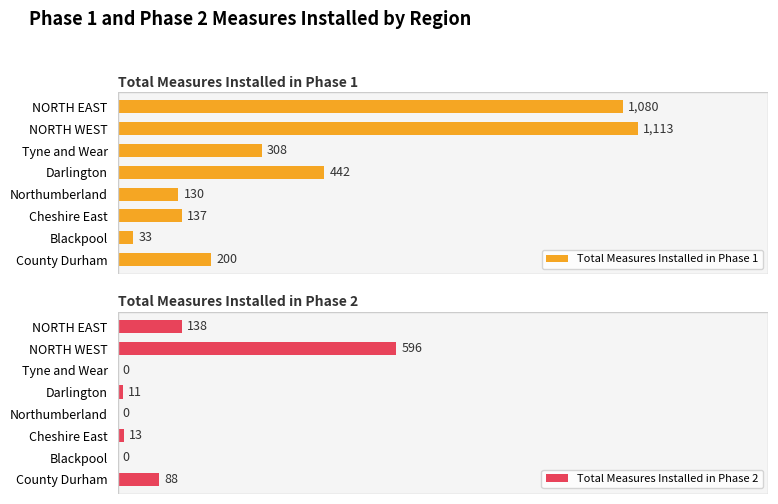

At which label does Total Measures Installed in Phase 1 reach its peak?

NORTH WEST